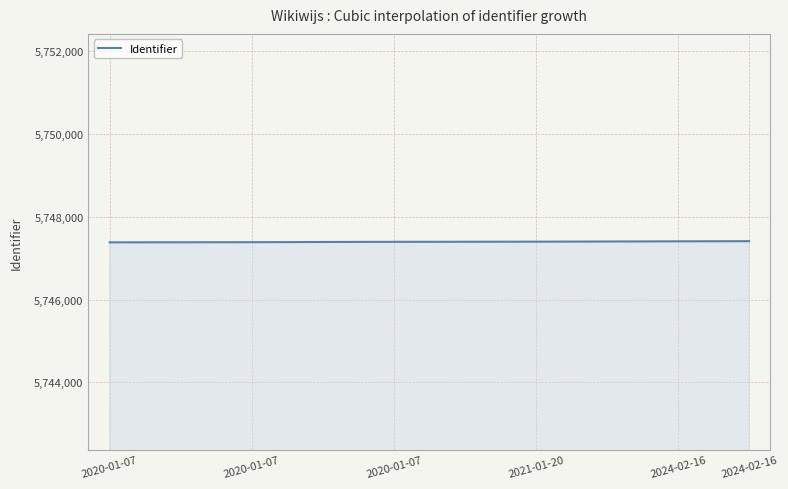

What is the maximum value shown in the chart?

5747408.0